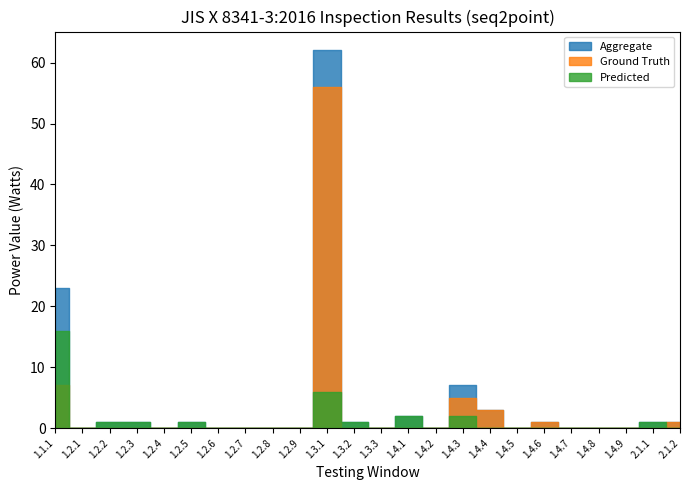

Reading left to right, list all the values displayed in this chart.

Aggregate: 1.1.1=23	1.2.1=0	1.2.2=1	1.2.3=1	1.2.4=0	1.2.5=1	1.2.6=0	1.2.7=0	1.2.8=0	1.2.9=0	1.3.1=62	1.3.2=1	1.3.3=0	1.4.1=2	1.4.2=0	1.4.3=7	1.4.4=3	1.4.5=0	1.4.6=1	1.4.7=0	1.4.8=0	1.4.9=0	2.1.1=1	2.1.2=1
Ground Truth: 1.1.1=7	1.2.1=0	1.2.2=0	1.2.3=0	1.2.4=0	1.2.5=0	1.2.6=0	1.2.7=0	1.2.8=0	1.2.9=0	1.3.1=56	1.3.2=0	1.3.3=0	1.4.1=0	1.4.2=0	1.4.3=5	1.4.4=3	1.4.5=0	1.4.6=1	1.4.7=0	1.4.8=0	1.4.9=0	2.1.1=0	2.1.2=1
Predicted: 1.1.1=16	1.2.1=0	1.2.2=1	1.2.3=1	1.2.4=0	1.2.5=1	1.2.6=0	1.2.7=0	1.2.8=0	1.2.9=0	1.3.1=6	1.3.2=1	1.3.3=0	1.4.1=2	1.4.2=0	1.4.3=2	1.4.4=0	1.4.5=0	1.4.6=0	1.4.7=0	1.4.8=0	1.4.9=0	2.1.1=1	2.1.2=0